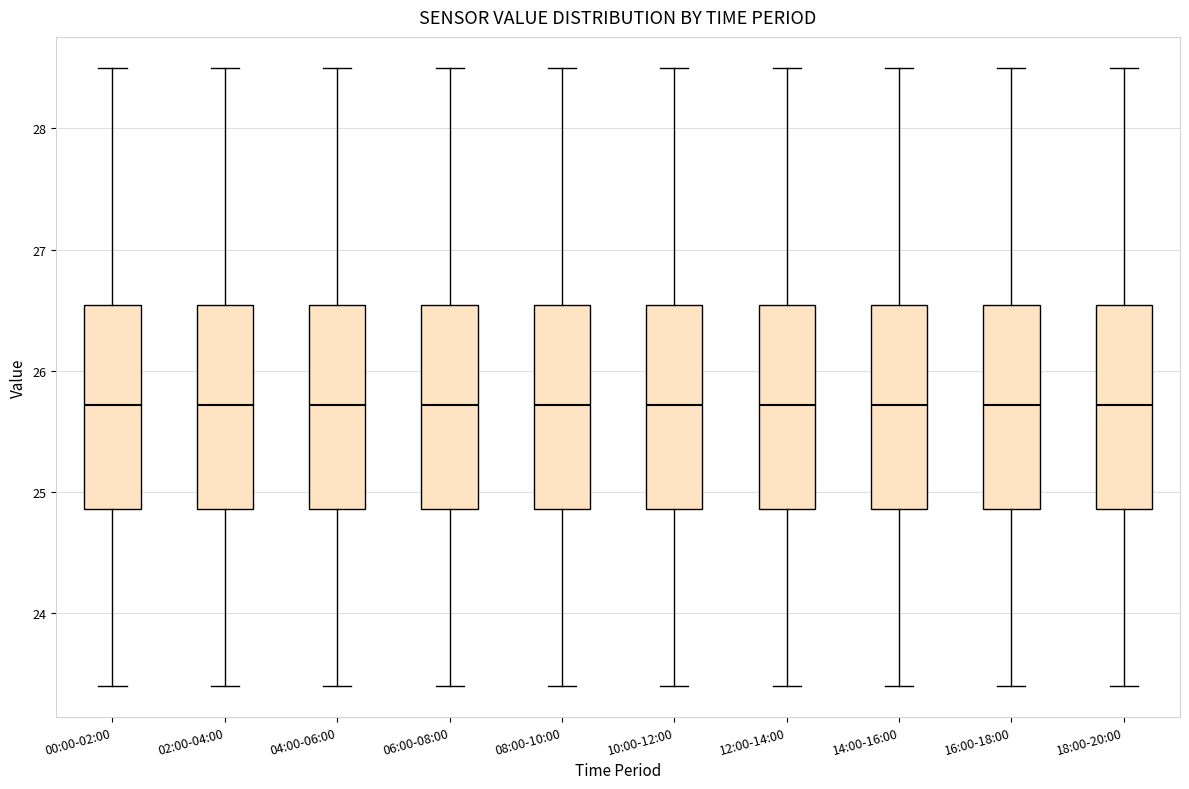

Reading left to right, transcribe this box plot: for each box, give where its median line is, the range the box spans, and where its two whiskers end, as read against the y-axis. The values are not printed on the chart, so give them approximately, as read against the axis.

00:00-02:00: median 25.7, box 24.9 to 26.5, whiskers 23.4 to 28.5
02:00-04:00: median 25.7, box 24.9 to 26.5, whiskers 23.4 to 28.5
04:00-06:00: median 25.7, box 24.9 to 26.5, whiskers 23.4 to 28.5
06:00-08:00: median 25.7, box 24.9 to 26.5, whiskers 23.4 to 28.5
08:00-10:00: median 25.7, box 24.9 to 26.5, whiskers 23.4 to 28.5
10:00-12:00: median 25.7, box 24.9 to 26.5, whiskers 23.4 to 28.5
12:00-14:00: median 25.7, box 24.9 to 26.5, whiskers 23.4 to 28.5
14:00-16:00: median 25.7, box 24.9 to 26.5, whiskers 23.4 to 28.5
16:00-18:00: median 25.7, box 24.9 to 26.5, whiskers 23.4 to 28.5
18:00-20:00: median 25.7, box 24.9 to 26.5, whiskers 23.4 to 28.5